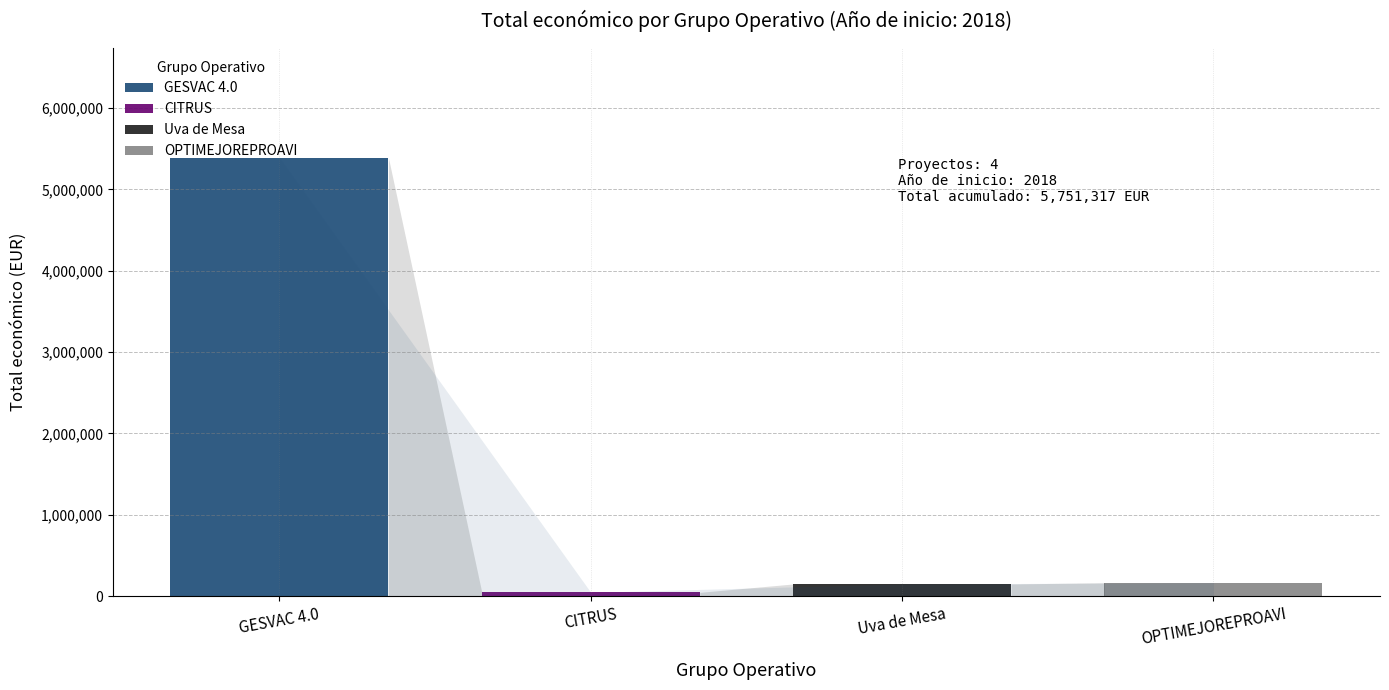

Which series has the largest range (max minus min)?

GESVAC 4.0